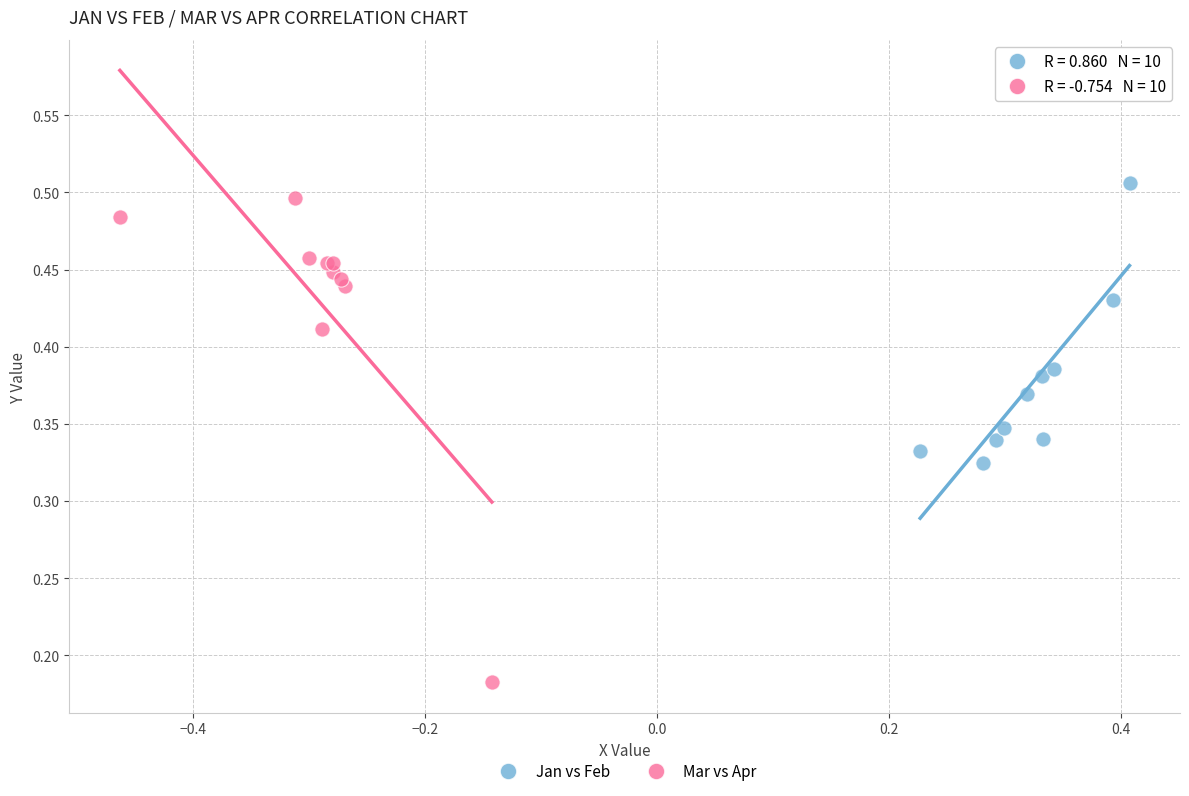

Which series reaches the minimum Y coordinate?

Mar vs Apr